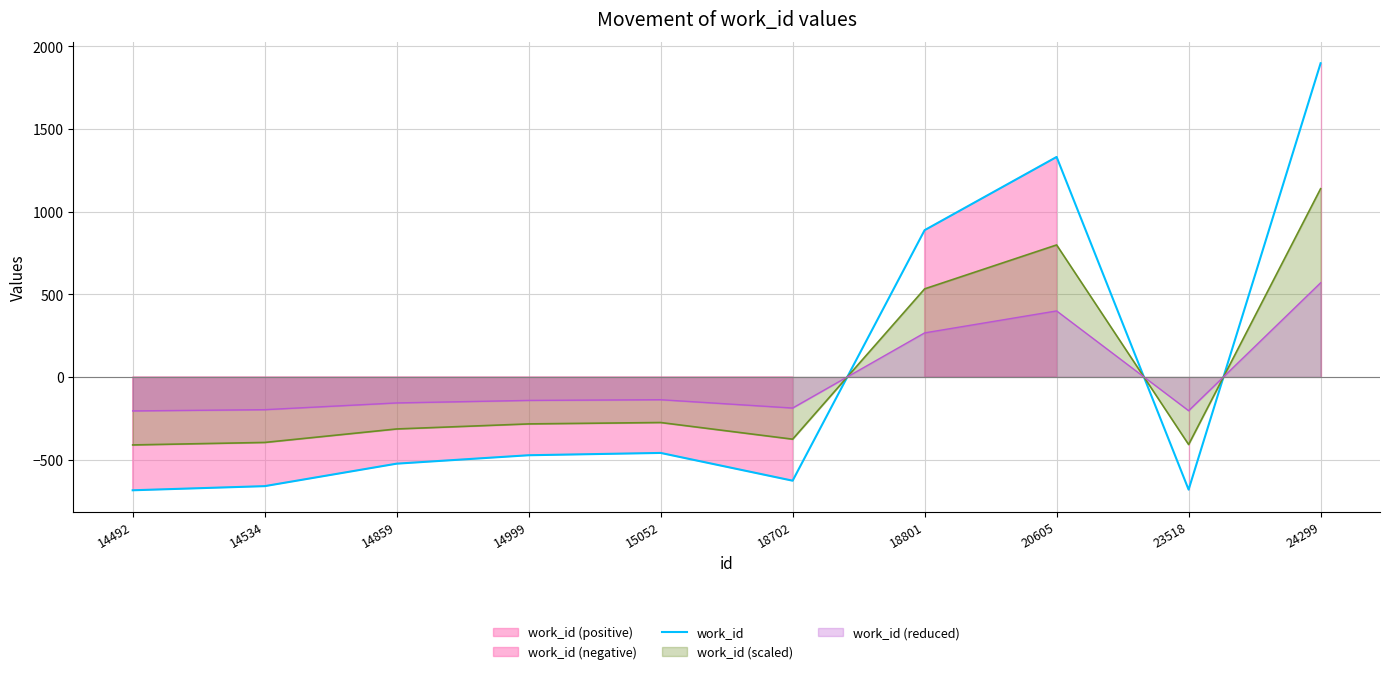

Where is the data nearest to the value 605?

18801